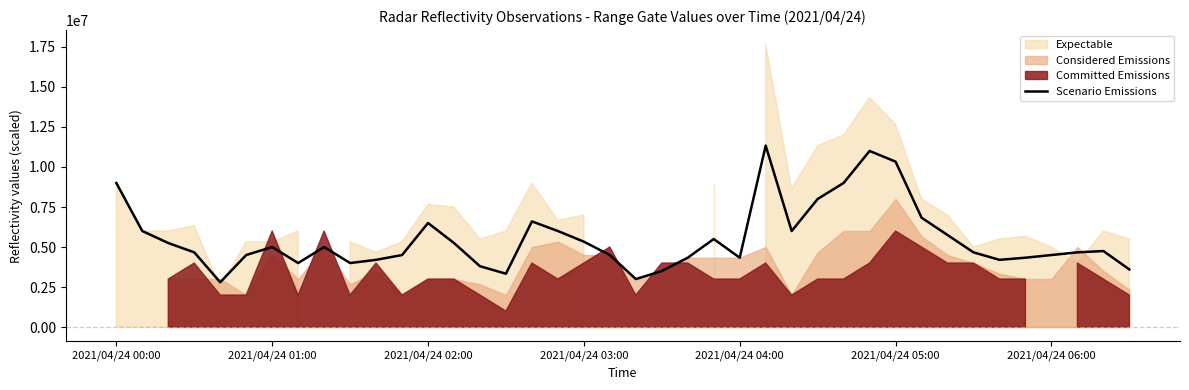

True or false: Scenario Emissions has a value of 6628547.2 at 2021/04/24 06:00.

False